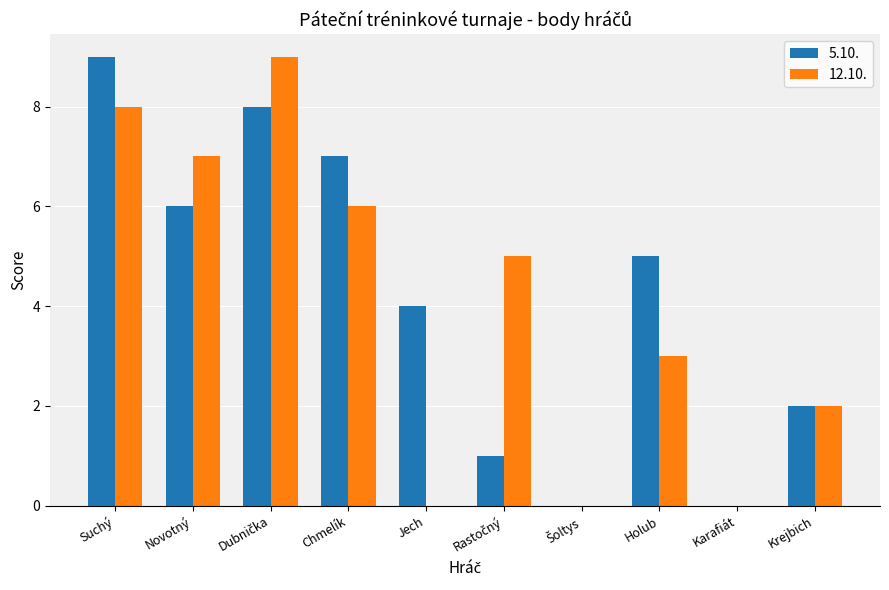

Which series changed the most between Holub and Krejbich?

5.10.